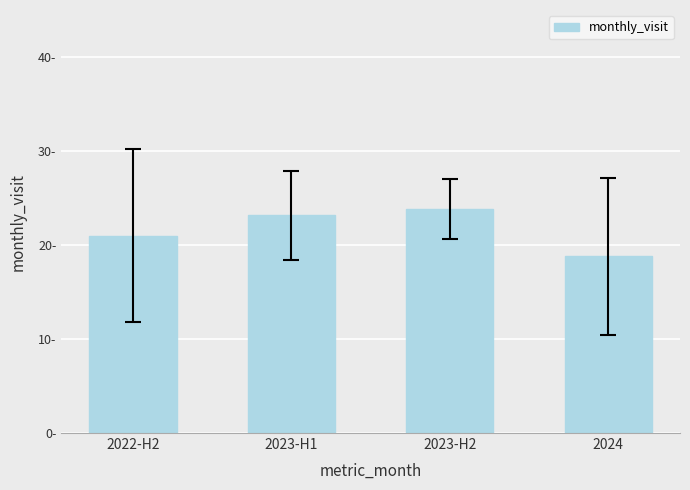

Reading left to right, extract all data points from this chart.

2022-H2=21.0	2023-H1=23.2	2023-H2=23.8	2024=18.8